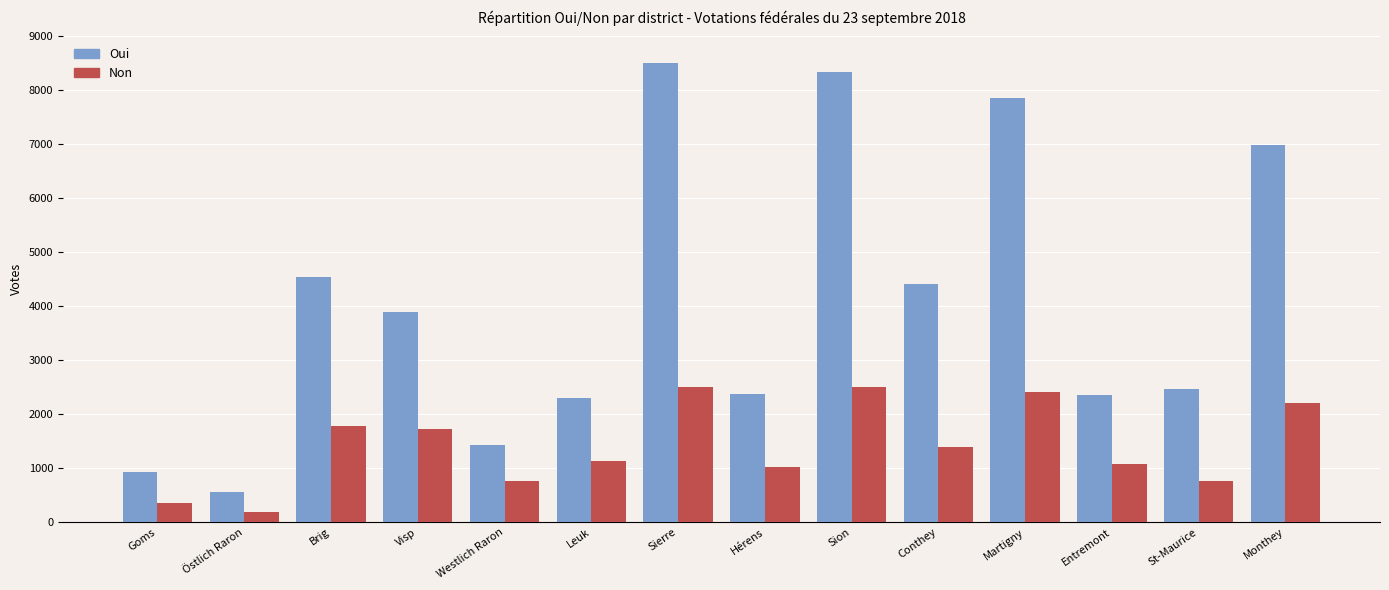

What is the sum of all Non values?

19850